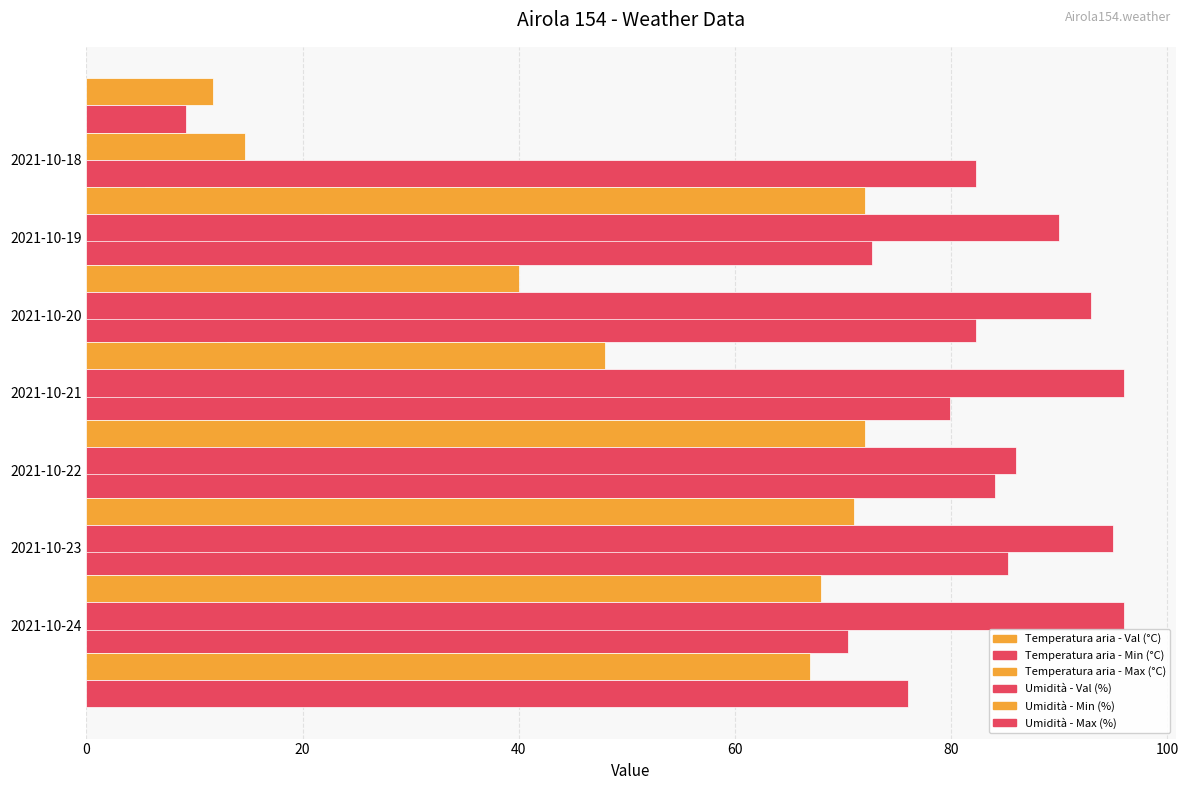

Which series has the largest total across all categories?

Umidità - Max (%)